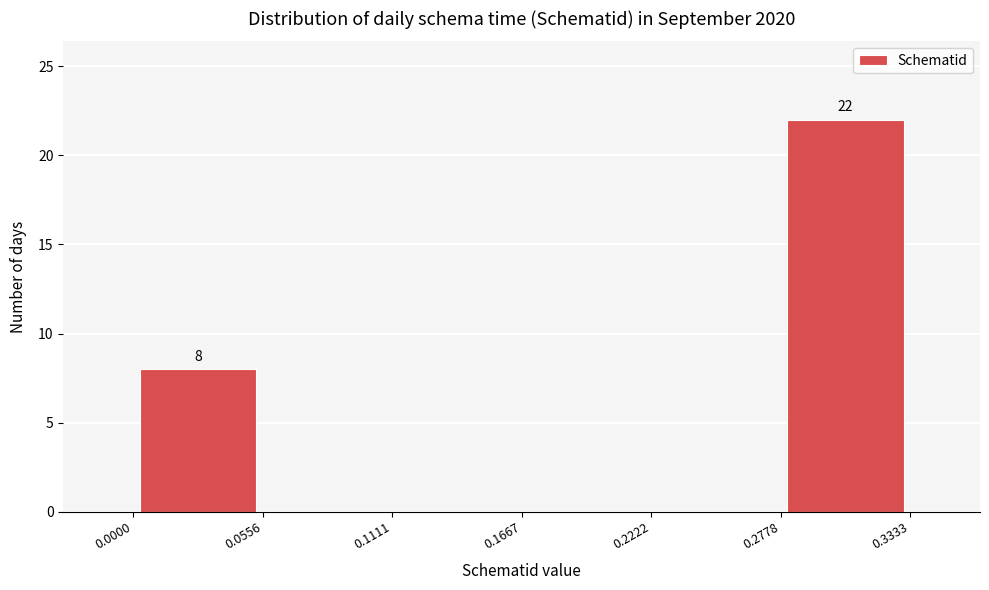

Over which range of the x-axis is the bar tallest?

0.2778 to 0.3333